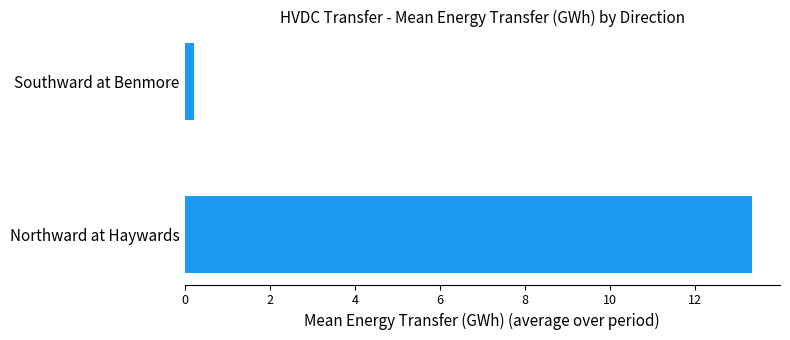

Are the bars grouped side by side (vs. stacked)?

No